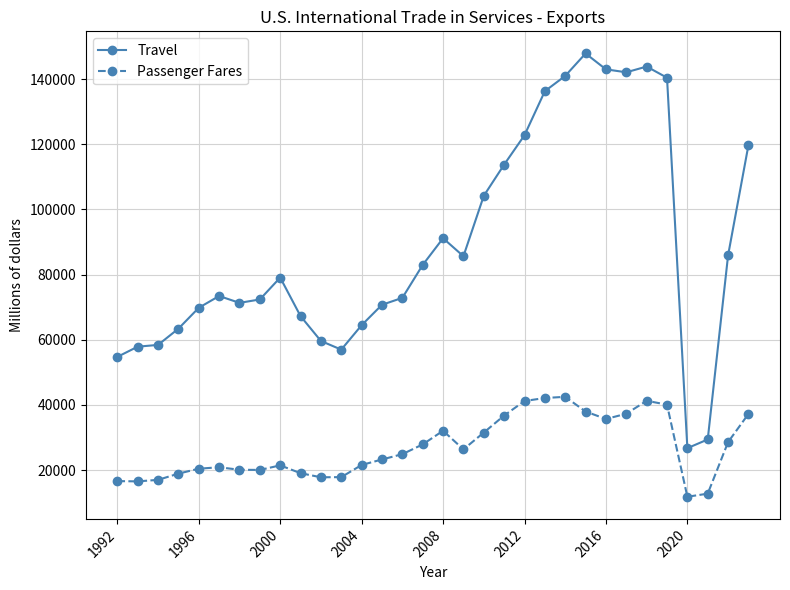

True or false: Passenger Fares has more than 1 interior local peaks.

True